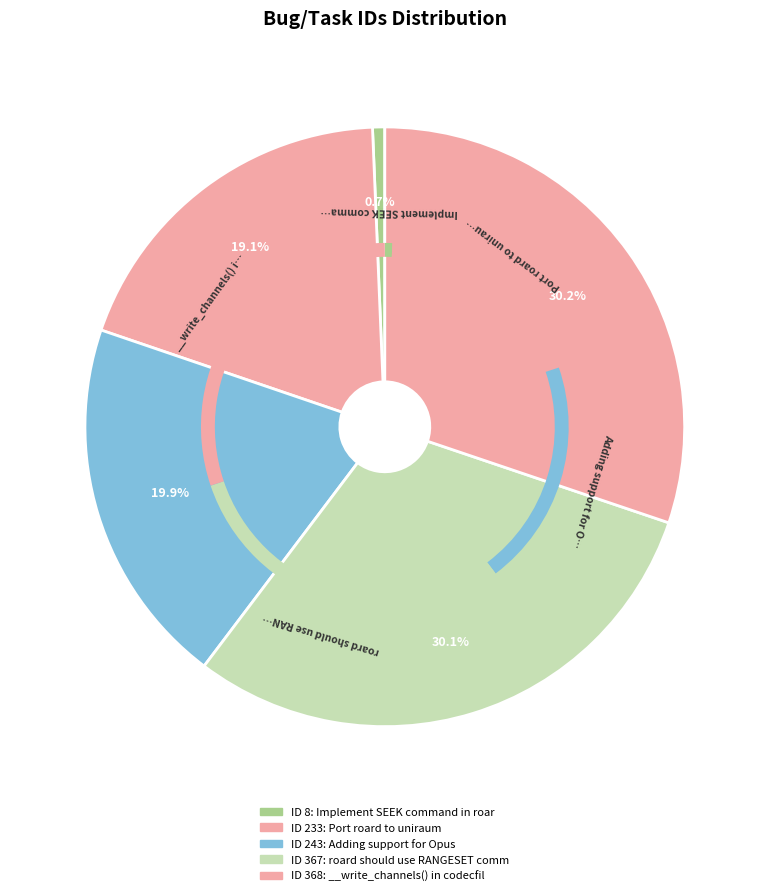

Count the number of slices in the pie.

5